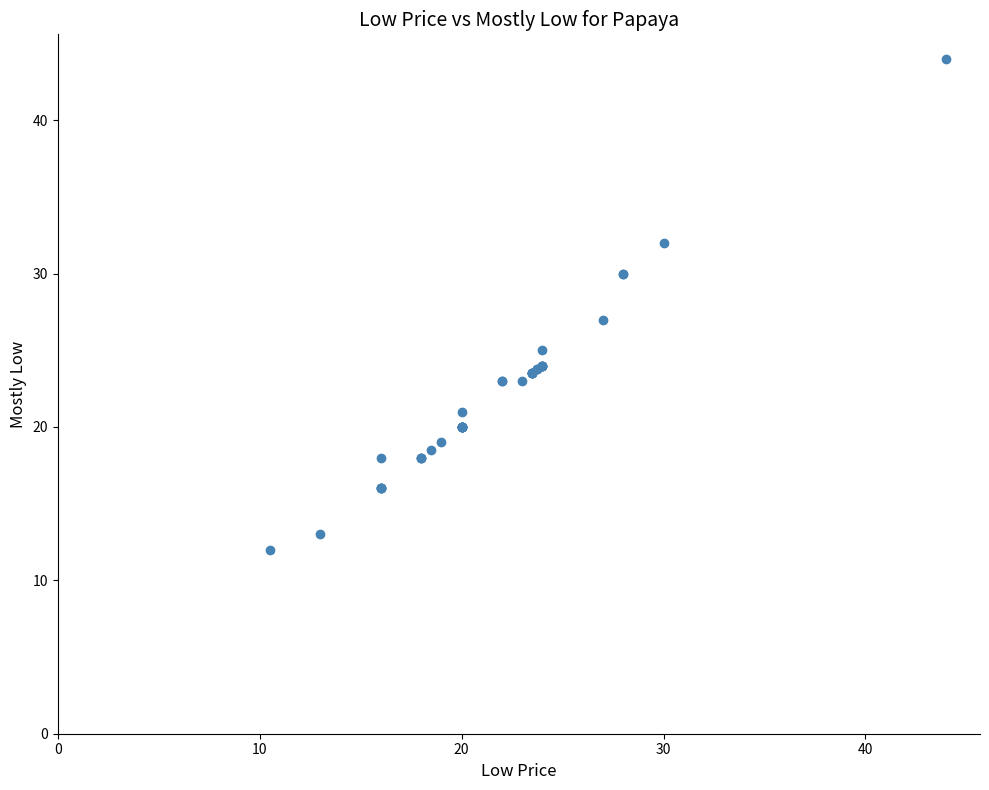

What Y value in the scatter plot is closest to 28?

27.0